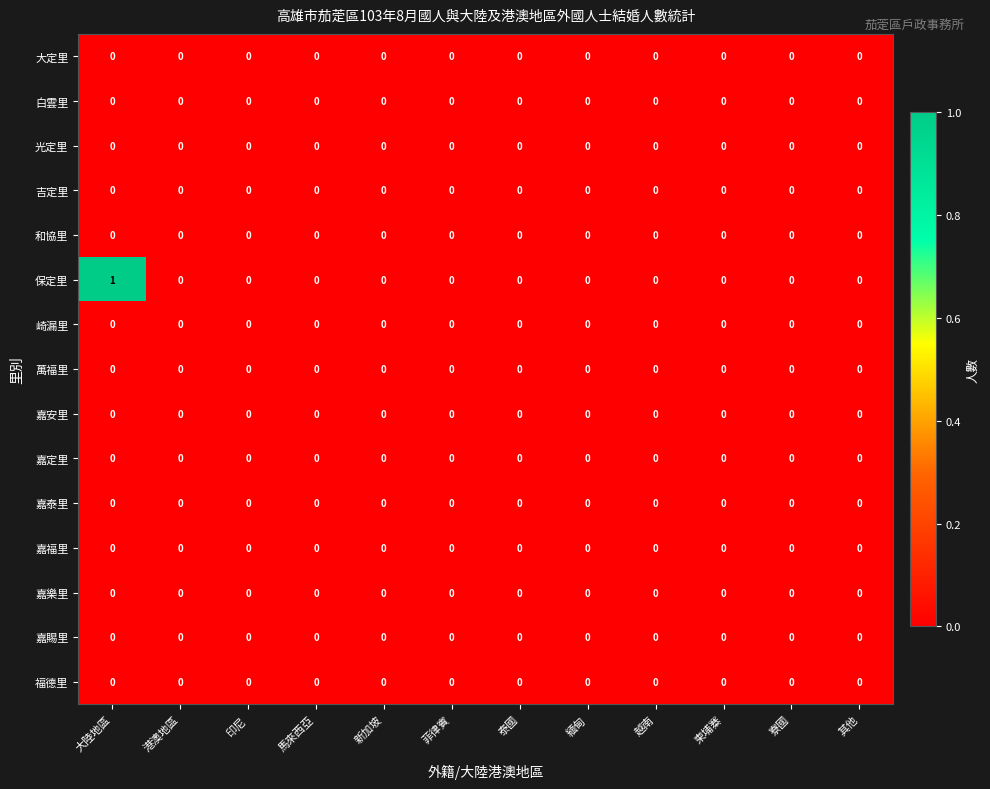

How many categories are shown in the chart?

12